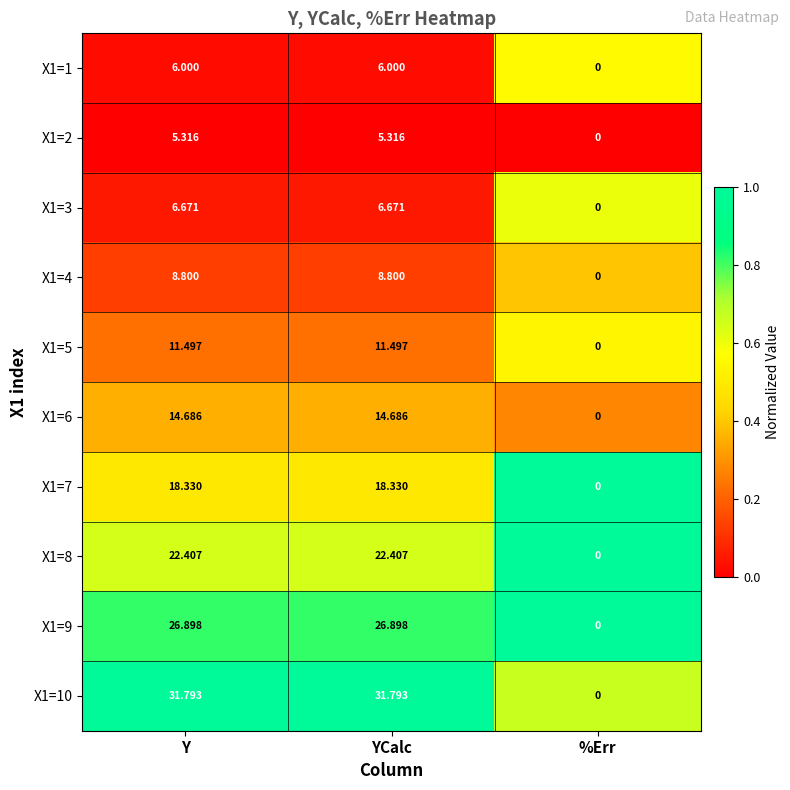

Where is X1=8 nearest to the value 11?

%Err